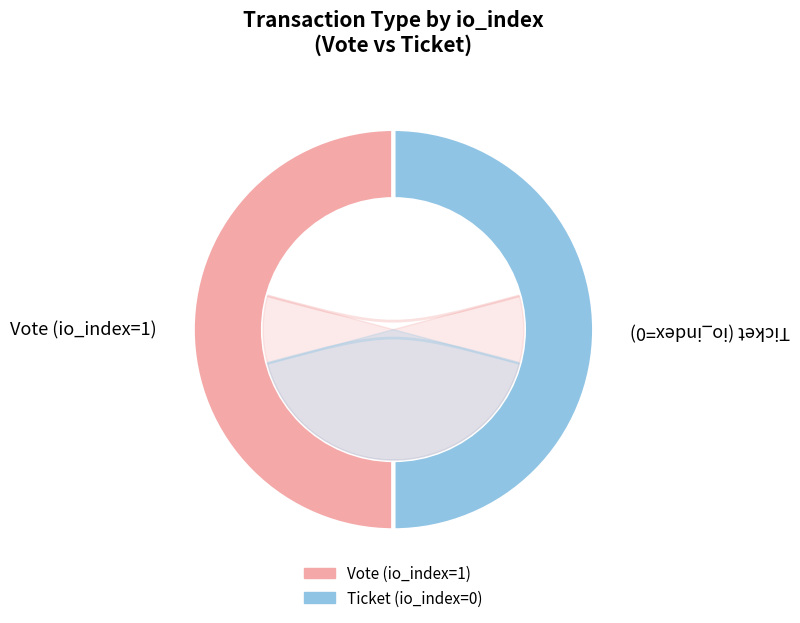

Between Vote and Ticket, which is larger?

Vote